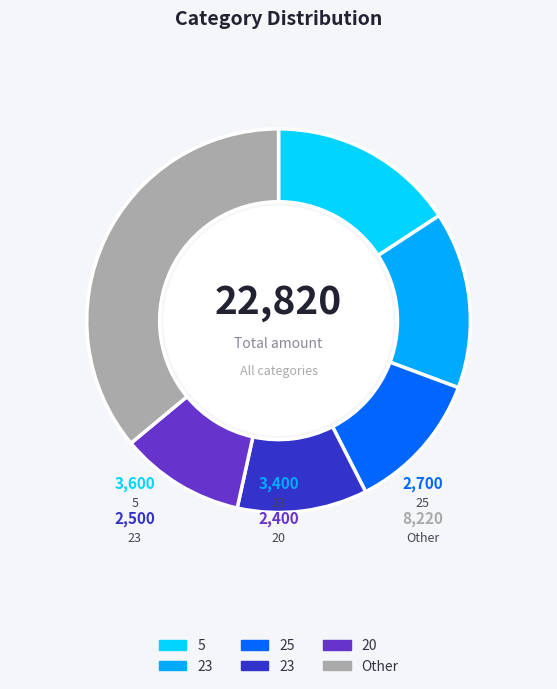

Is there any slice that represents more than half of the pie?

No